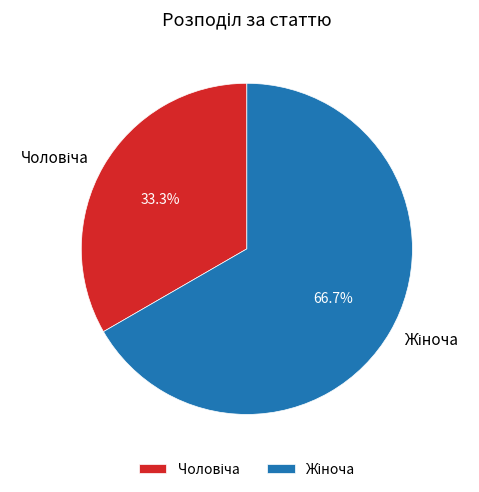

Does any single category account for the majority?

Yes